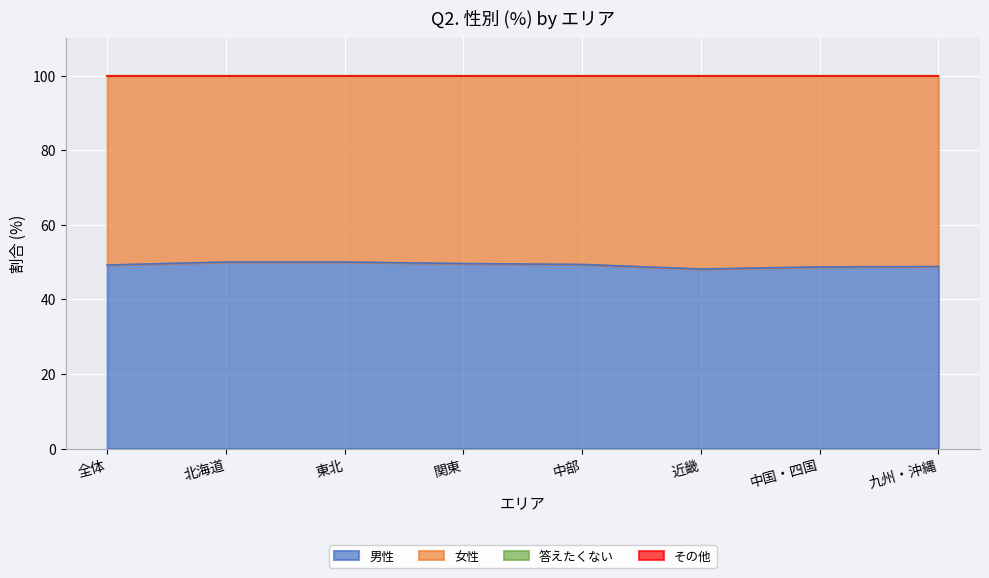

Is the value of 男性 at 東北 greater than the value of 女性 at 中国・四国?

No